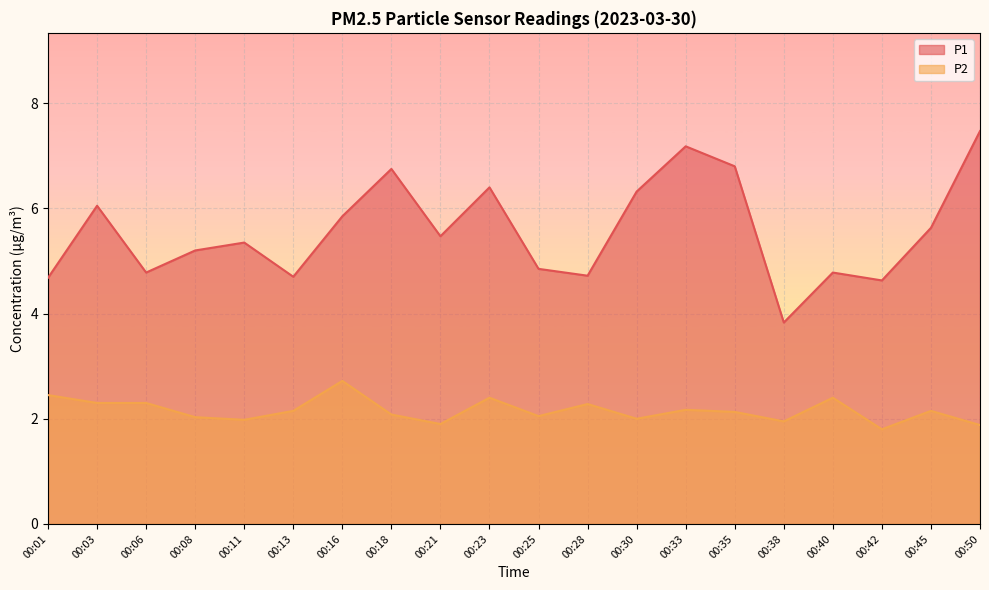

How many lines are shown in the chart?

2